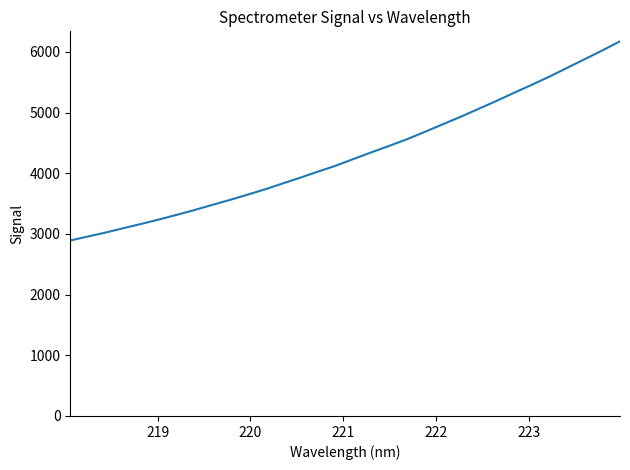

How many categories are shown in the chart?

32